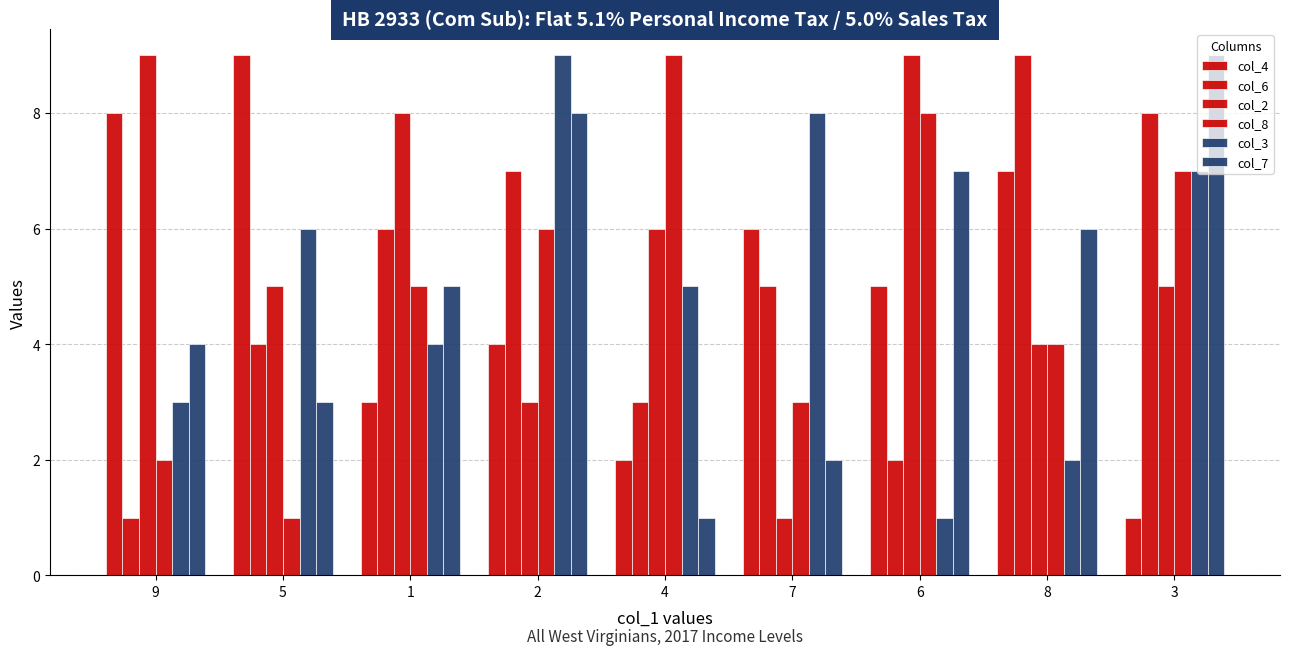

What is the label of the 5th bar from the left?

4